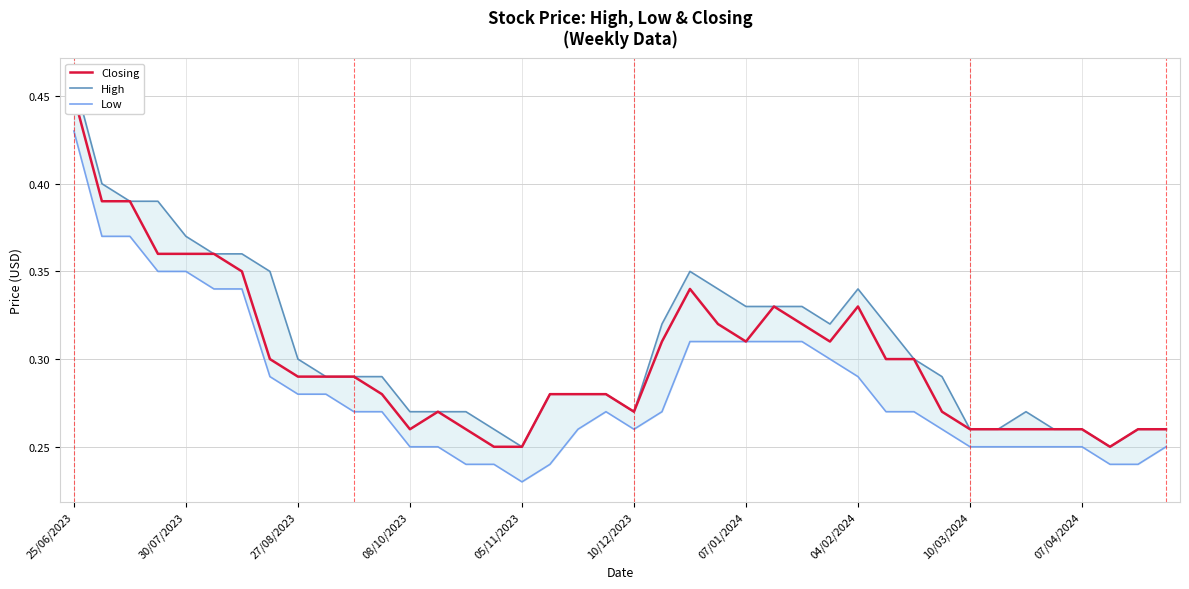

Rank the series by their maximum value, from lowest to highest.

Low, Closing, High